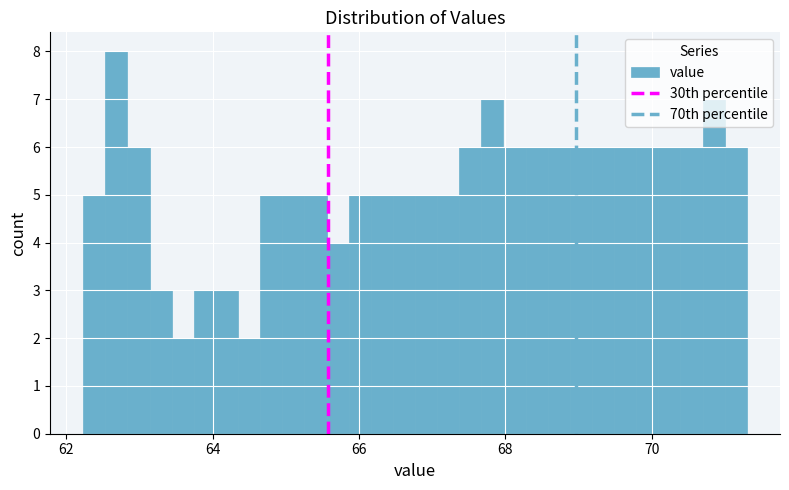

Around what value on the x-axis is the tallest bar? Give the approximate position of its centre, as read against the axis.

62.6